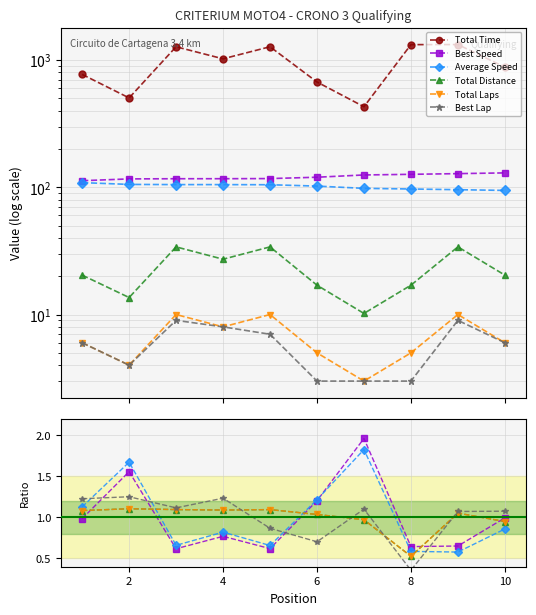

Count the number of data series in this chart.

6